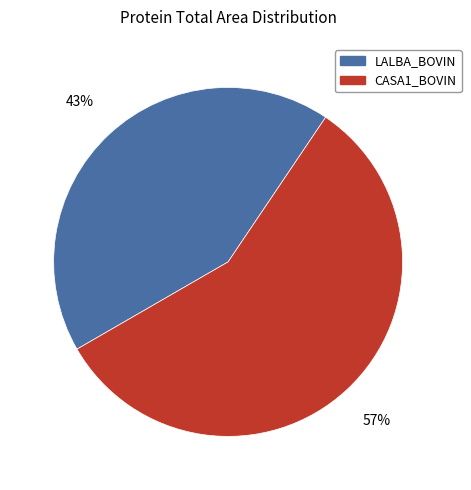

Is there any slice that represents more than half of the pie?

Yes